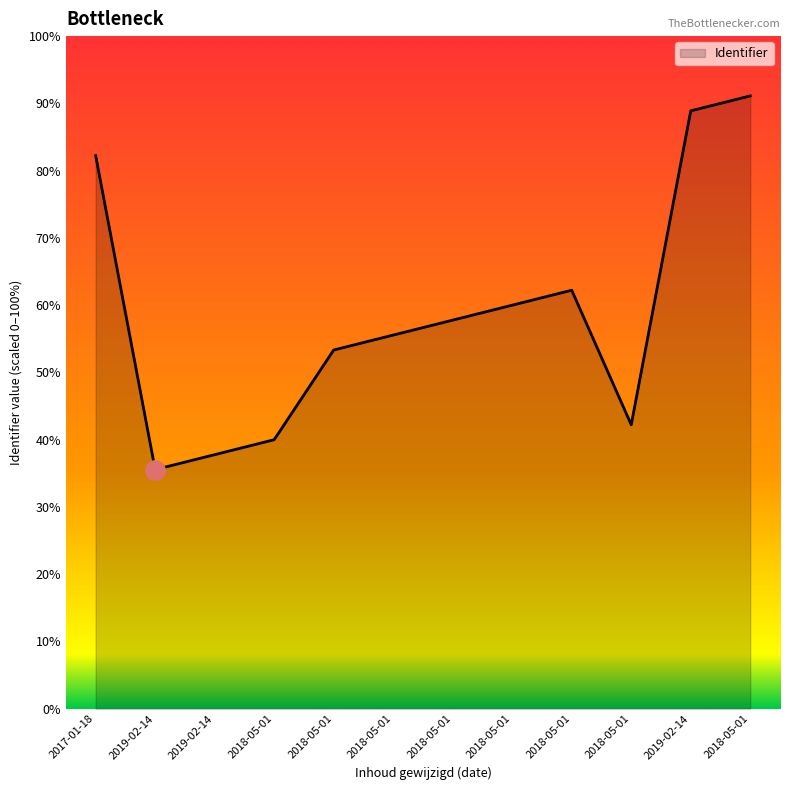

List the labels in order of value, largest first.

2018-05-01, 2019-02-14, 2017-01-18, 2018-05-01, 2018-05-01, 2018-05-01, 2018-05-01, 2018-05-01, 2018-05-01, 2018-05-01, 2019-02-14, 2019-02-14